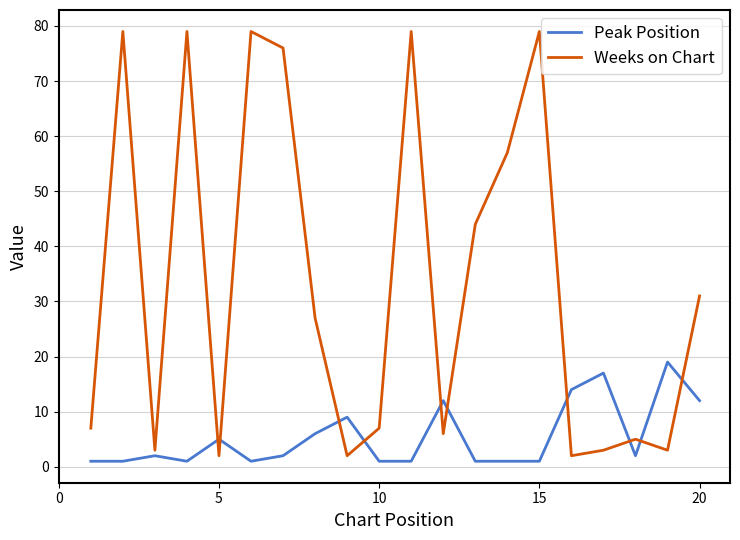

Rank the series by their average value, from highest to lowest.

Weeks on Chart, Peak Position